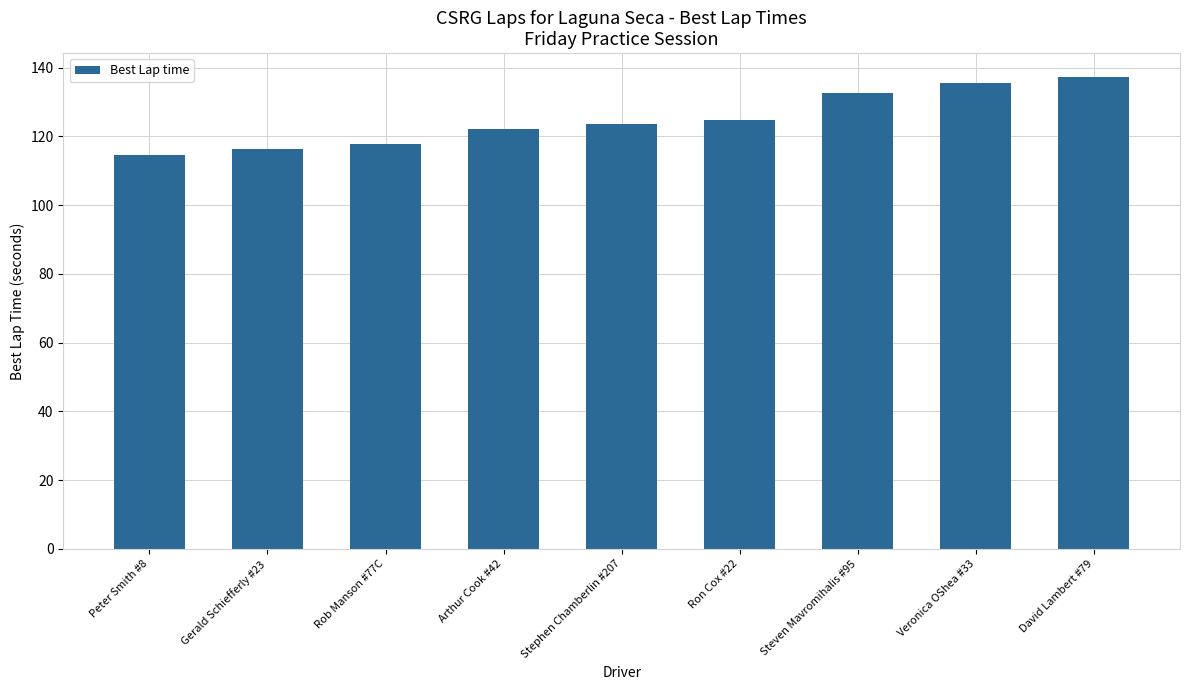

What is the change in value from Peter Smith #8 to Arthur Cook #42?

+7.8